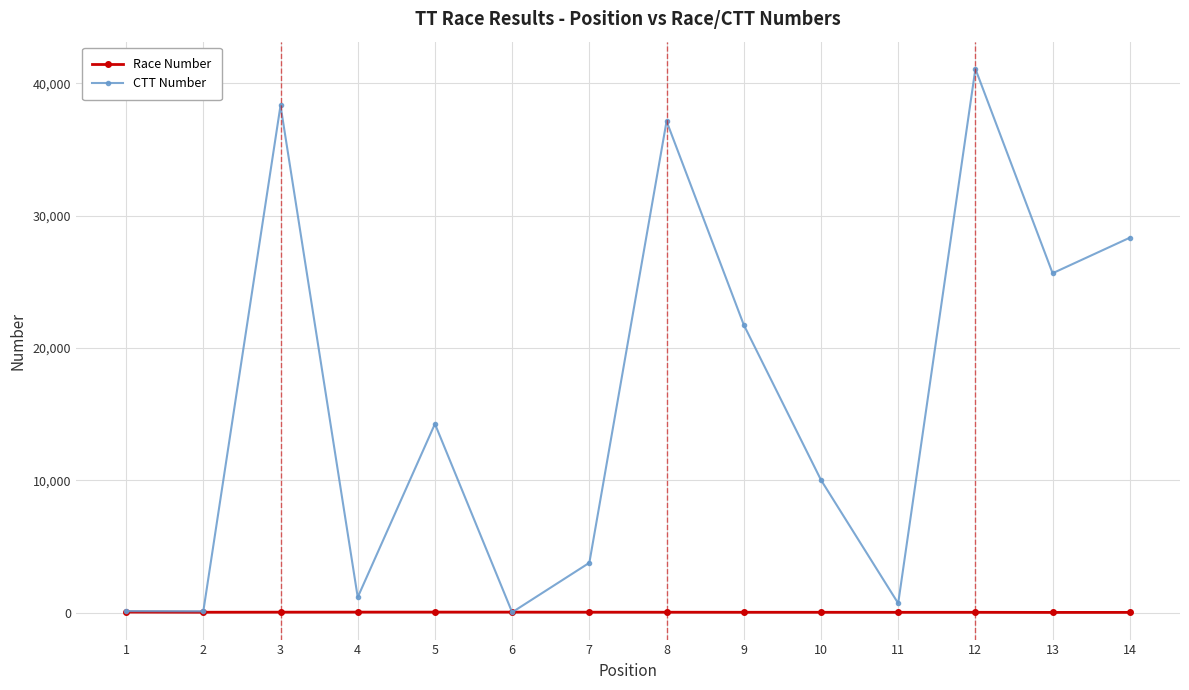

What is the average value of the CTT Number series?

15886